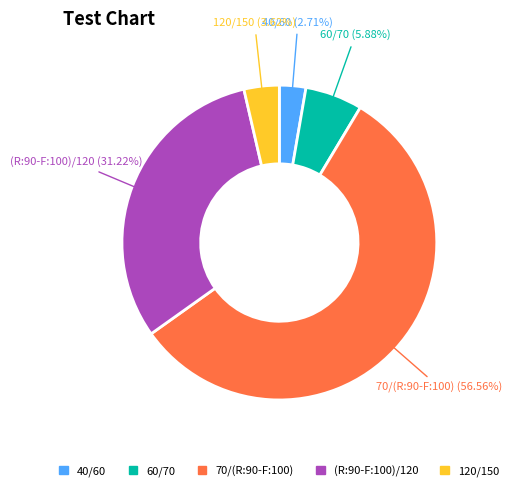

Which slice represents more than half of the pie?

70/(R:90-F:100)